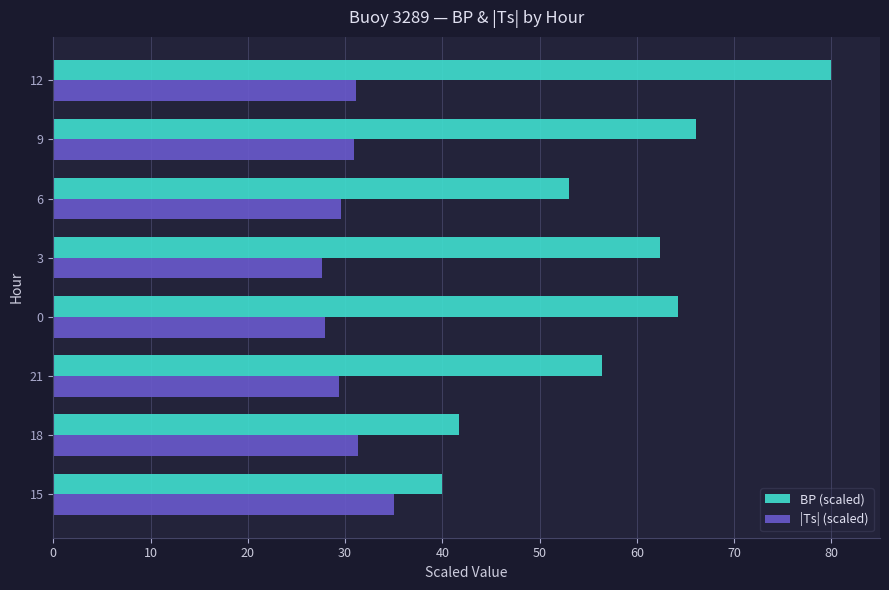

Rank the series at 15 from lowest to highest value.

|Ts| (scaled), BP (scaled)